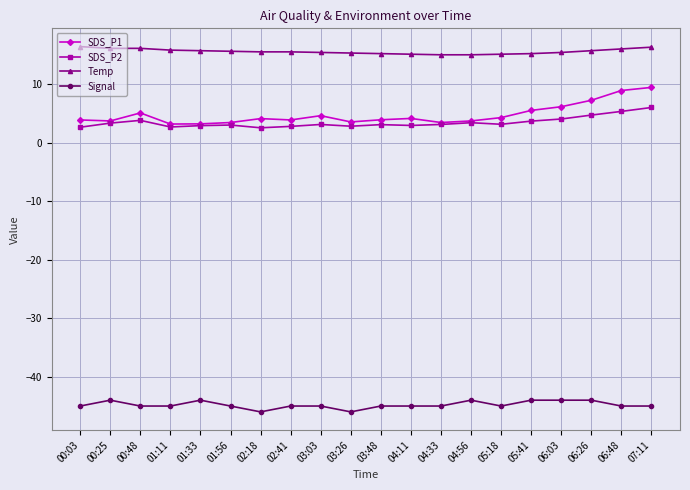

What is the difference between the maximum and minimum values in the SDS_P2 series?

3.5